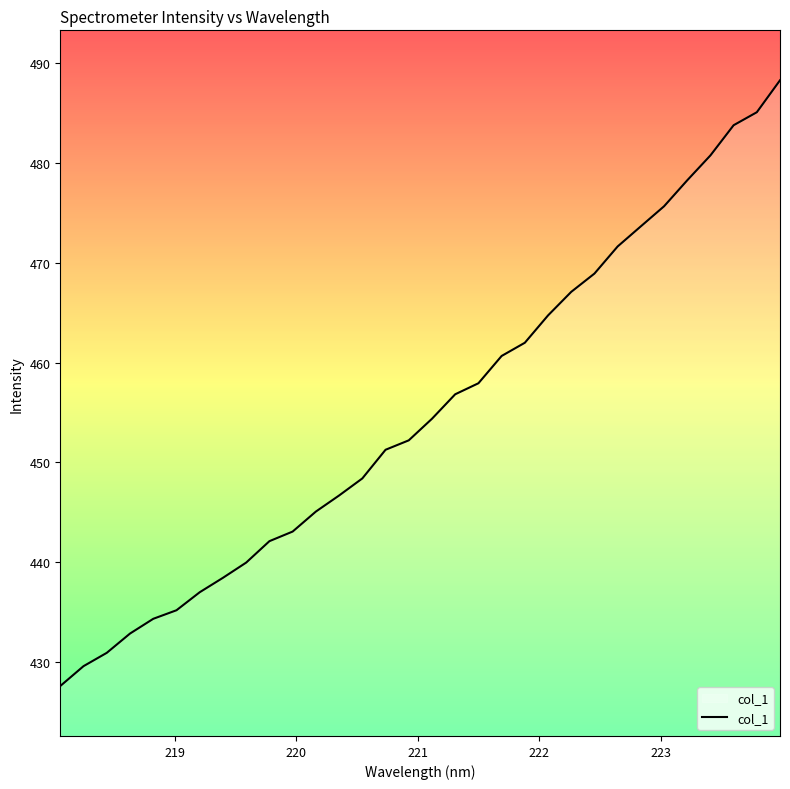

How many lines are shown in the chart?

1